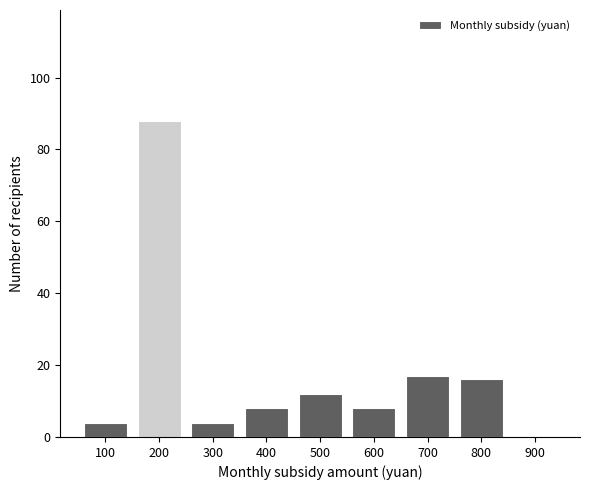

Reading left to right, extract all data points from this chart.

100=4	200=88	300=4	400=8	500=12	600=8	700=17	800=16	900=0